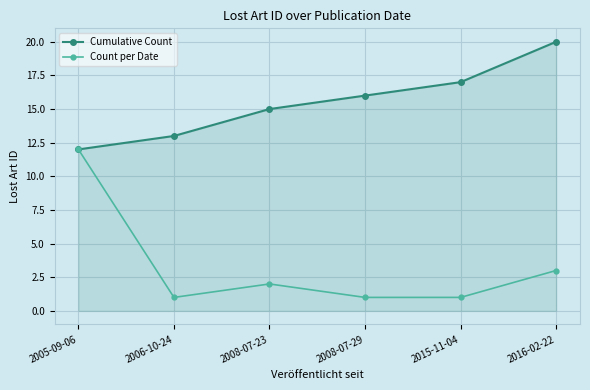

What is the minimum value for Count per Date?

1